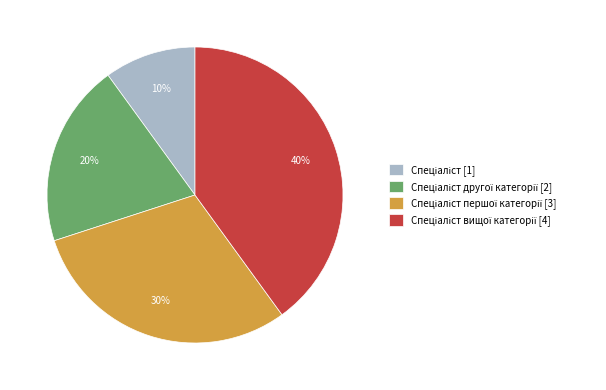

Is there a majority slice in this chart?

No